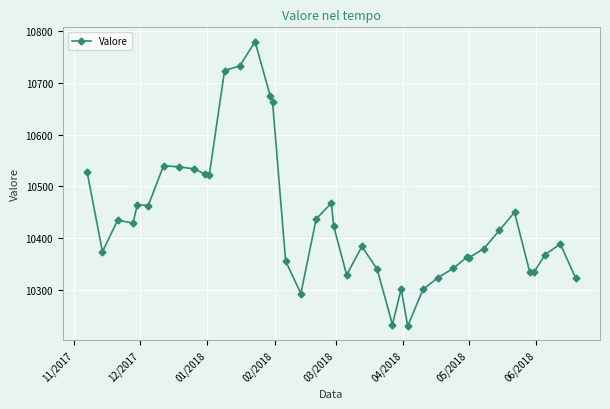

What is the smallest value displayed?

10230